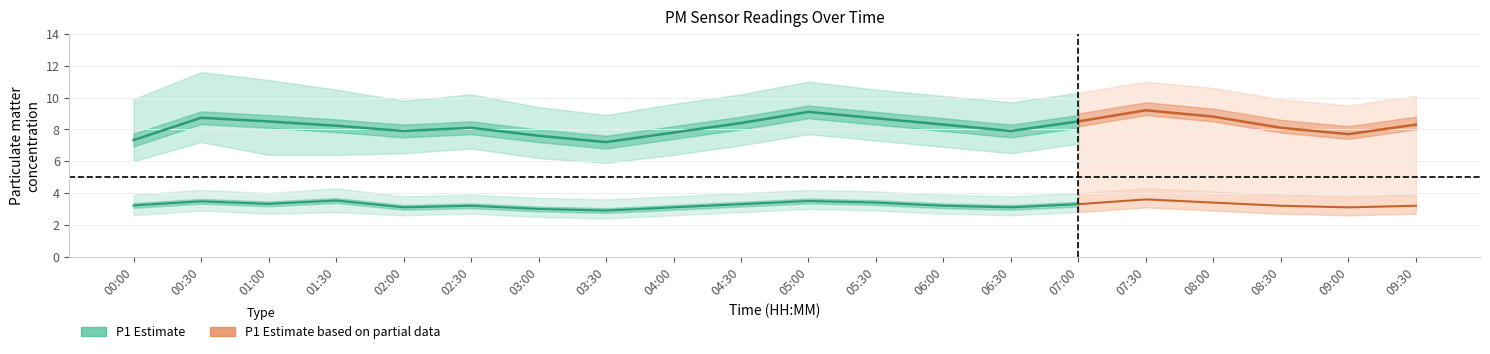

Where is P2_lo nearest to the value 2?

03:30